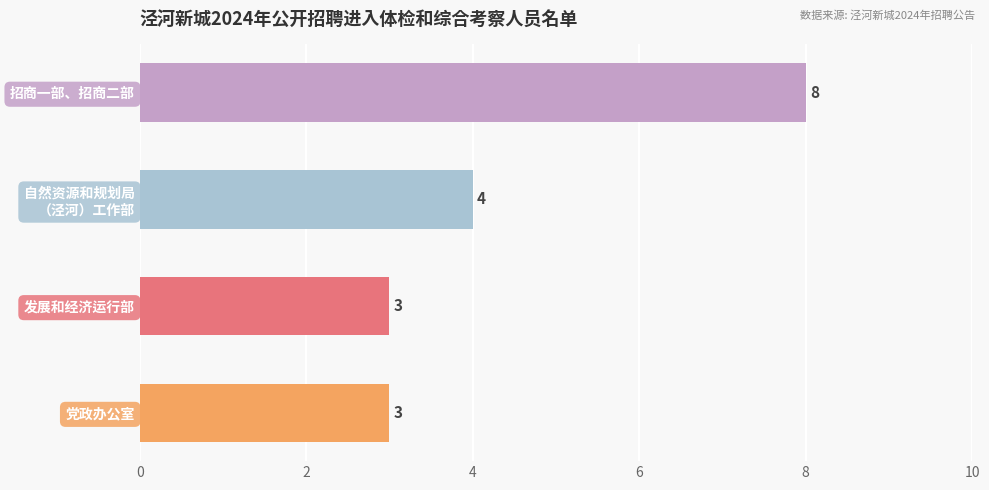

Are the bars horizontal?

Yes